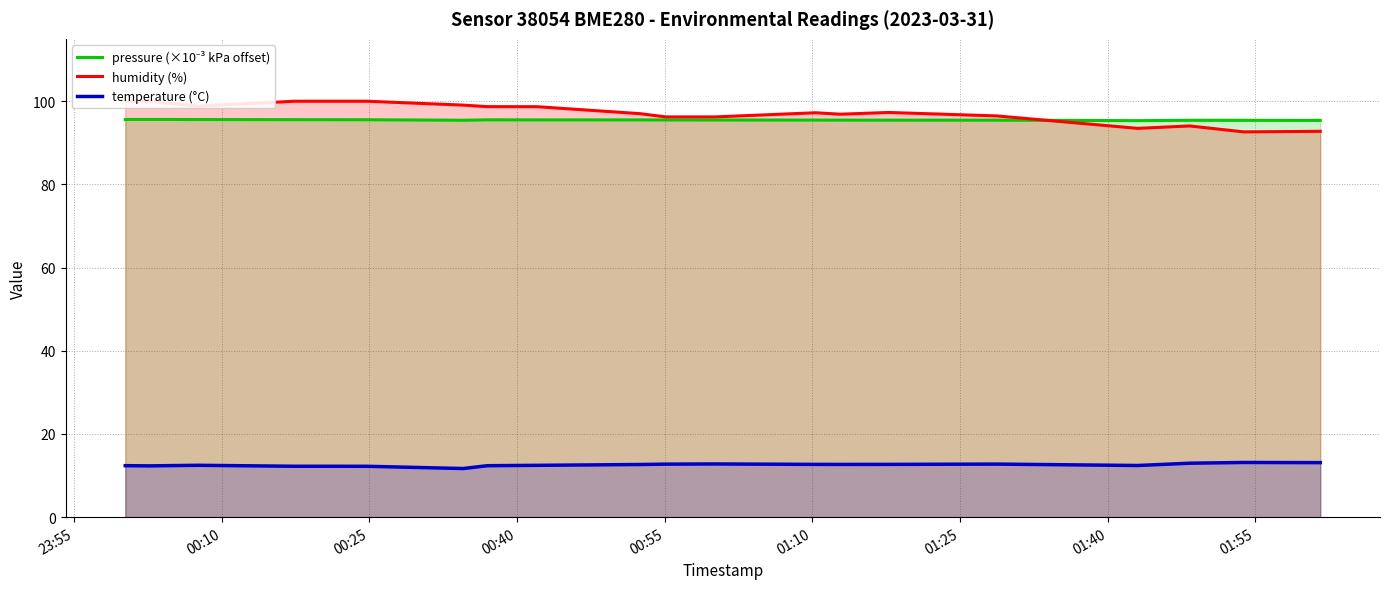

What is the value of the humidity (%) point at the 17th from the left?

93.5